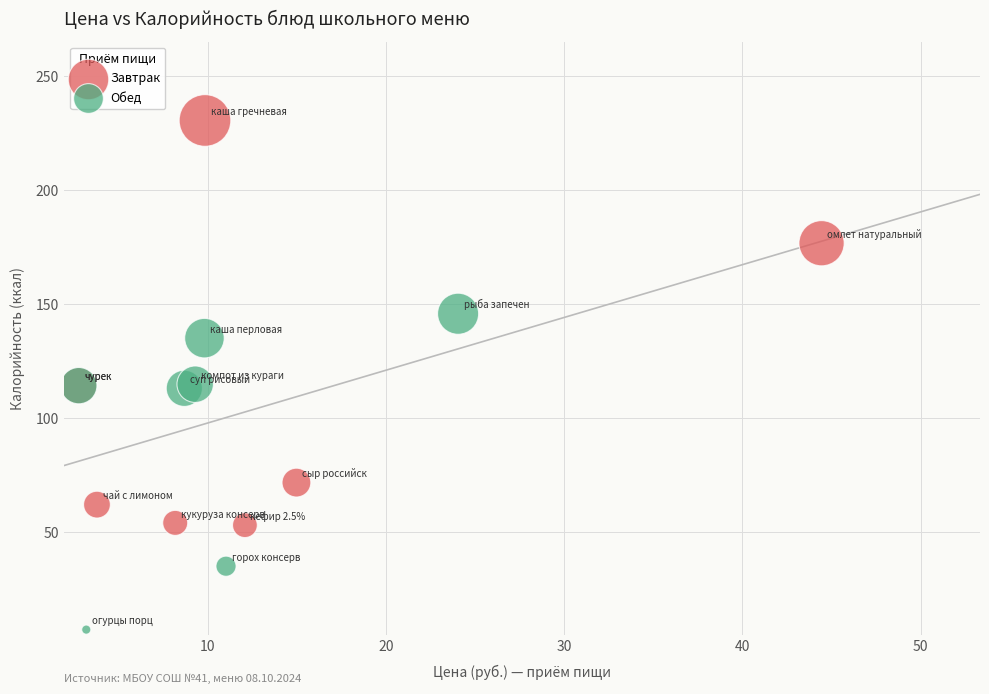

Which series contains the highest Y value?

Завтрак